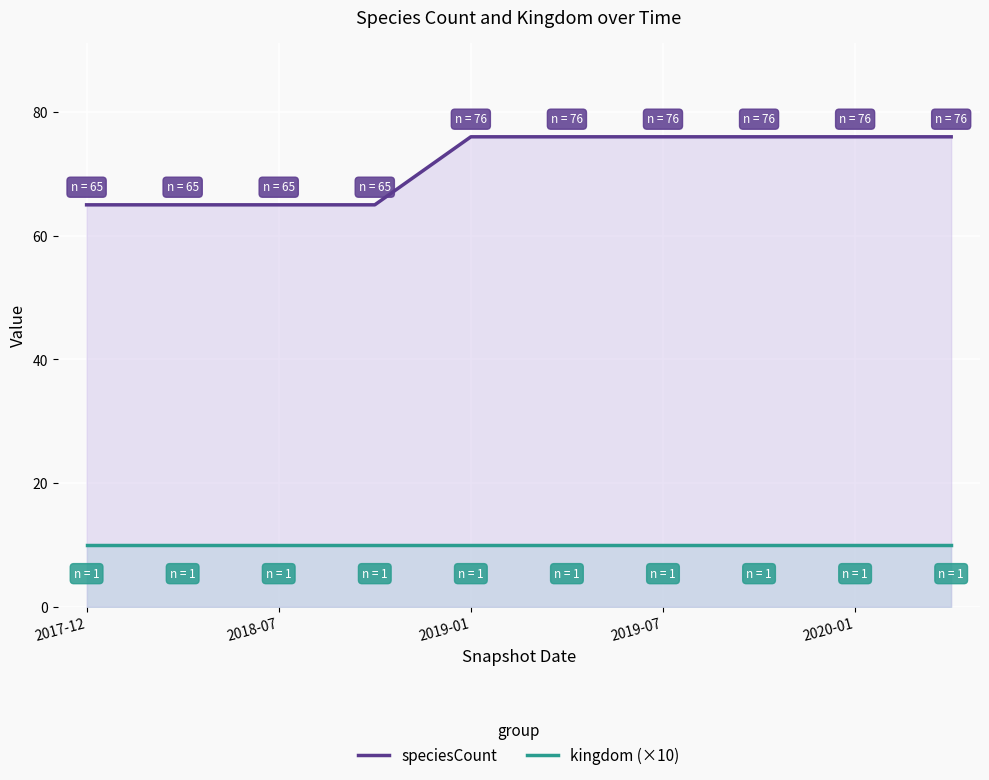

What is the total value across all series at 2020-01?

86